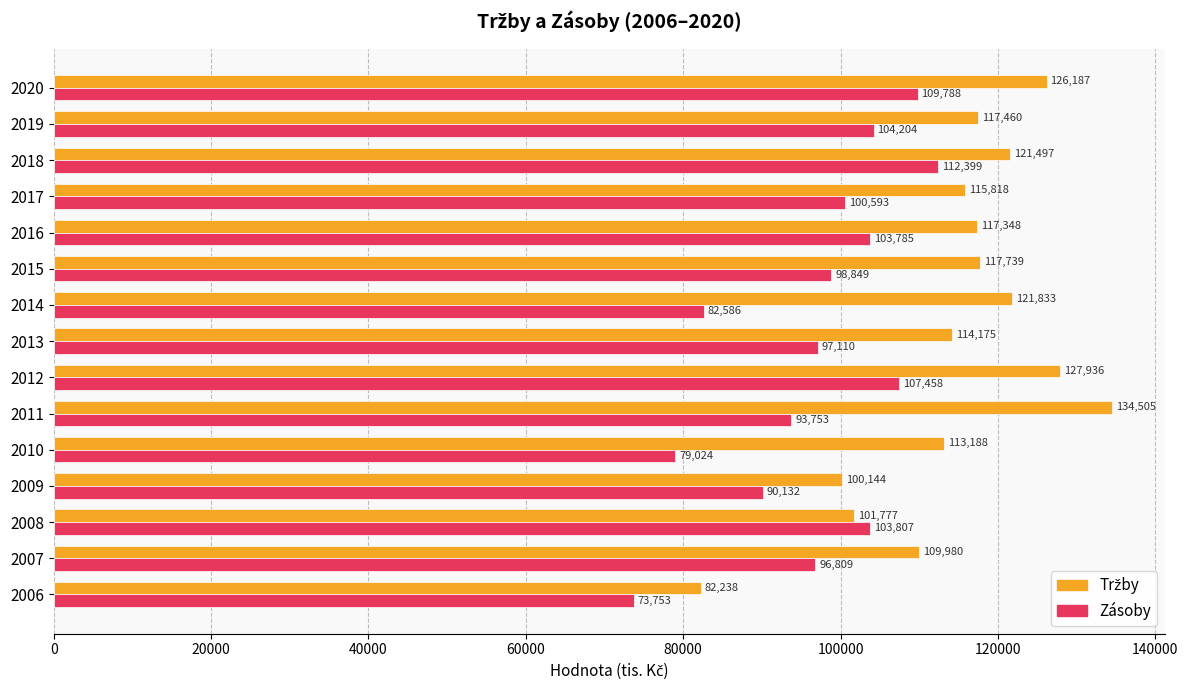

Which label corresponds to the smallest value in the chart?

2006